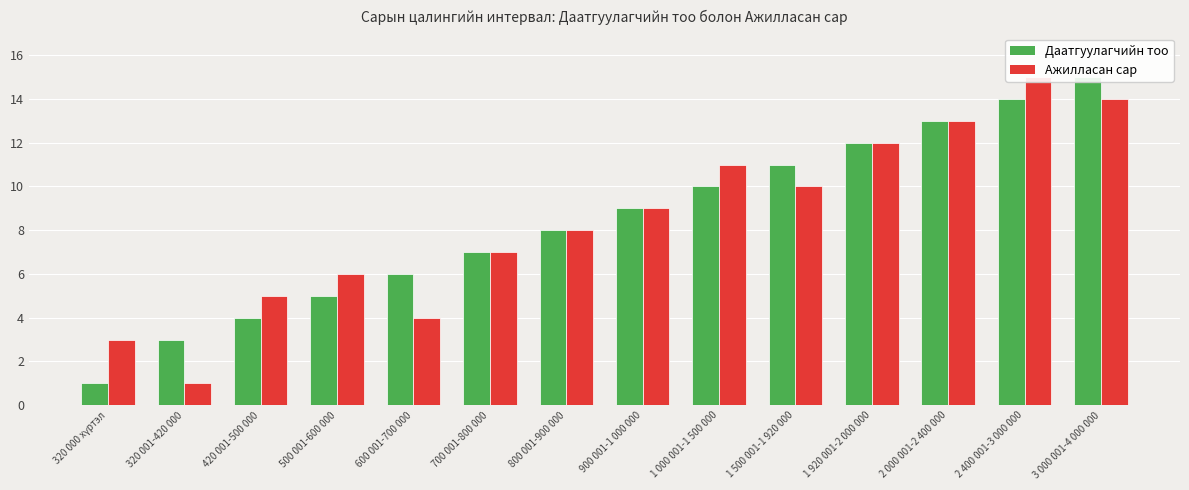

Which series has the widest spread of values?

Даатгуулагчийн тоо